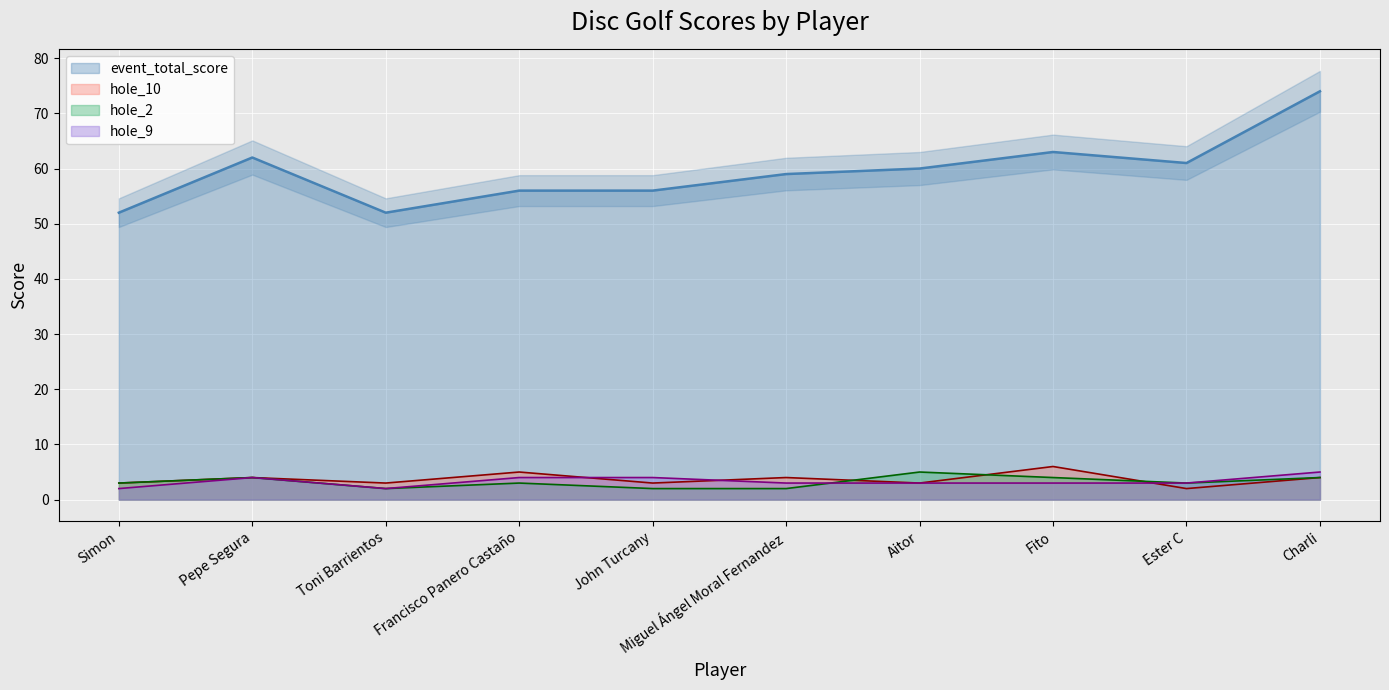

What is the smallest value displayed?

2